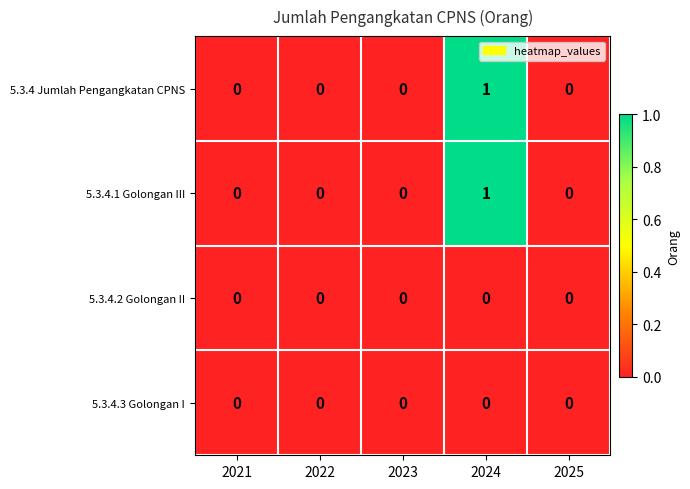

Is it true that 5.3.4.1 Golongan III equals 1 at 2025?

False